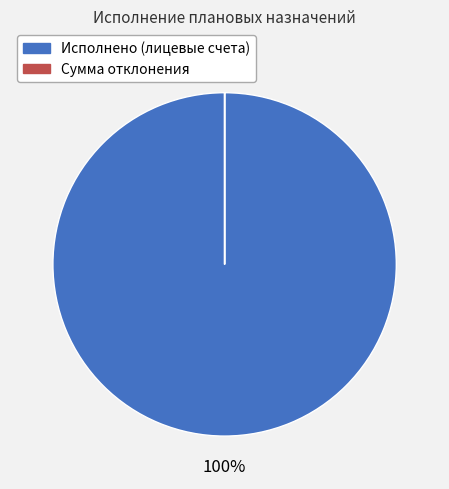

To the nearest percent, what is the average slice percentage?

50%